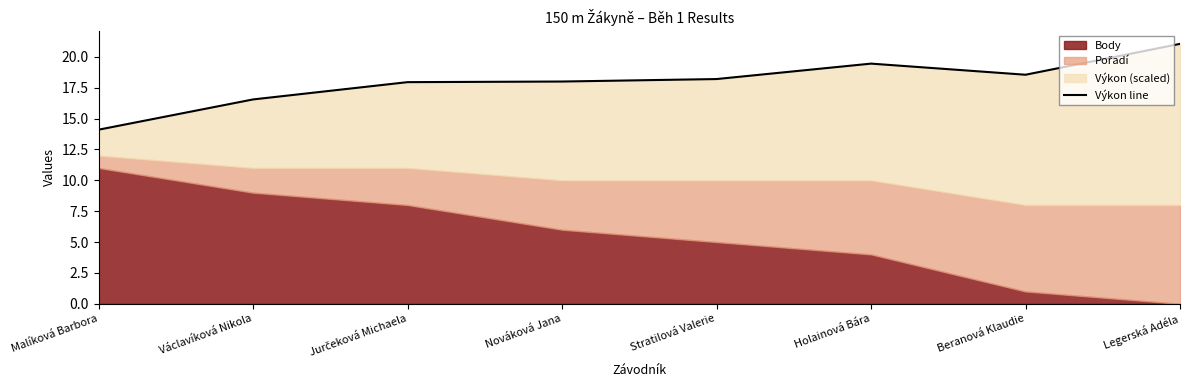

What is the change in value from Nováková Jana to Beranová Klaudie?

+0.5